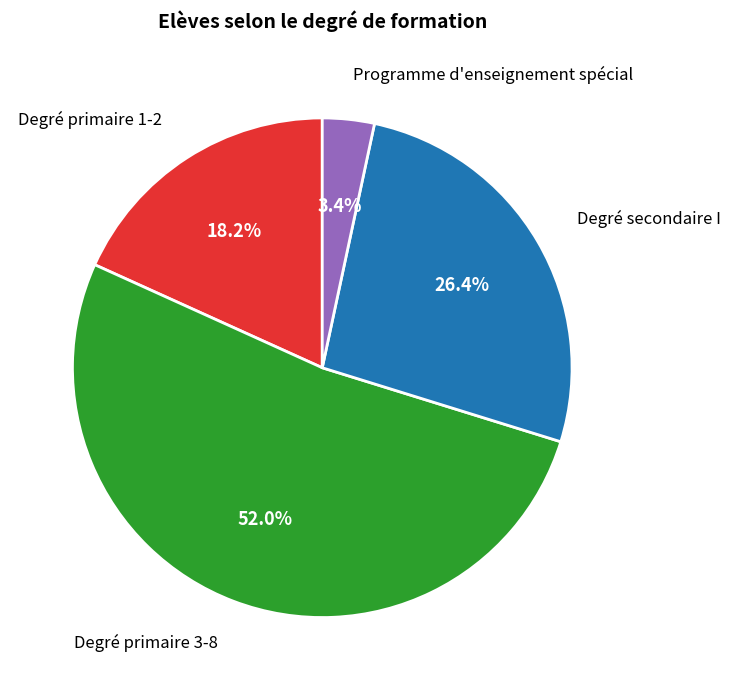

Is there a majority slice in this chart?

Yes